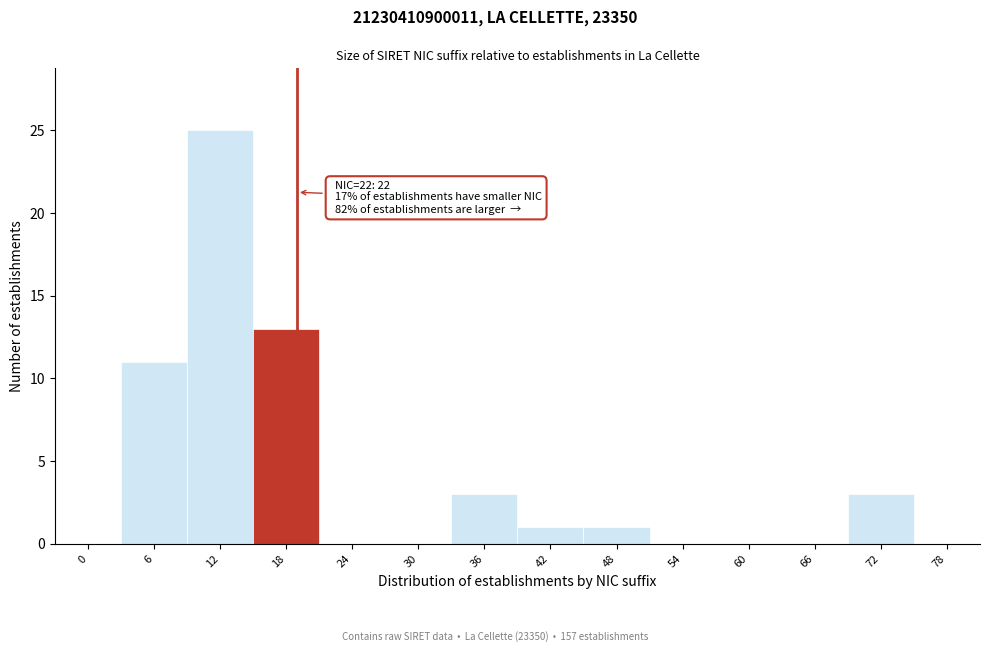

Reading right to left, list all the values displayed in this chart.

78=0	72=3	66=0	60=0	54=0	48=1	42=1	36=3	30=0	24=0	18=13	12=25	6=11	0=0